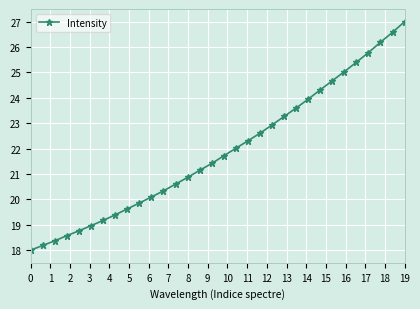

Reading right to left, list all the values displayed in this chart.

27.0	26.6	26.2	25.8	25.4	25.0	24.7	24.3	23.9	23.6	23.3	22.9	22.6	22.3	22.0	21.7	21.4	21.1	20.9	20.6	20.3	20.1	19.9	19.6	19.4	19.2	19.0	18.8	18.6	18.4	18.2	18.0